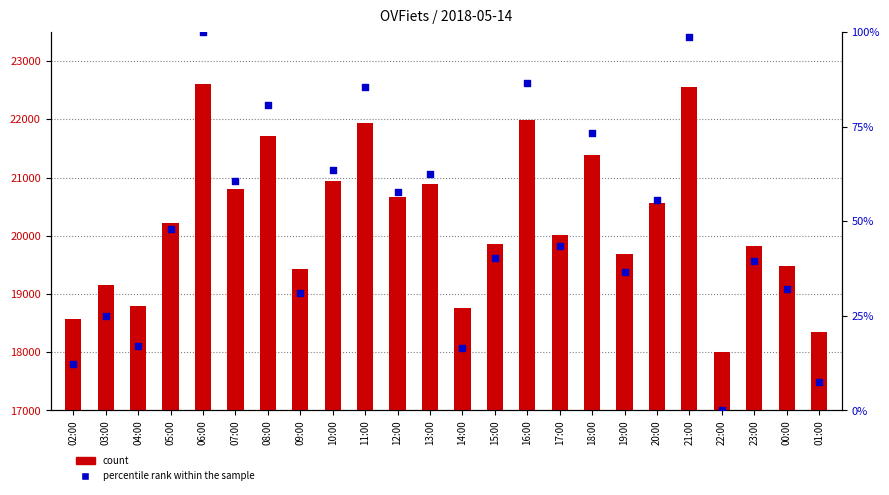

Which series has the largest total across all categories?

count